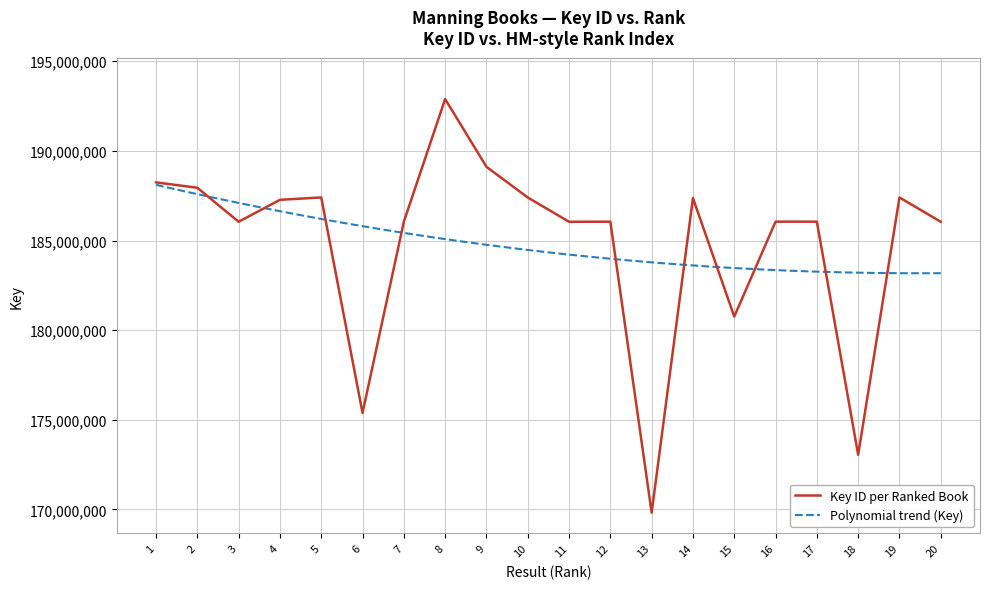

Rank the categories by value from highest to lowest.

8, 9, 1, 2, 5, 19, 10, 14, 4, 17, 16, 12, 7, 20, 3, 11, 15, 6, 18, 13